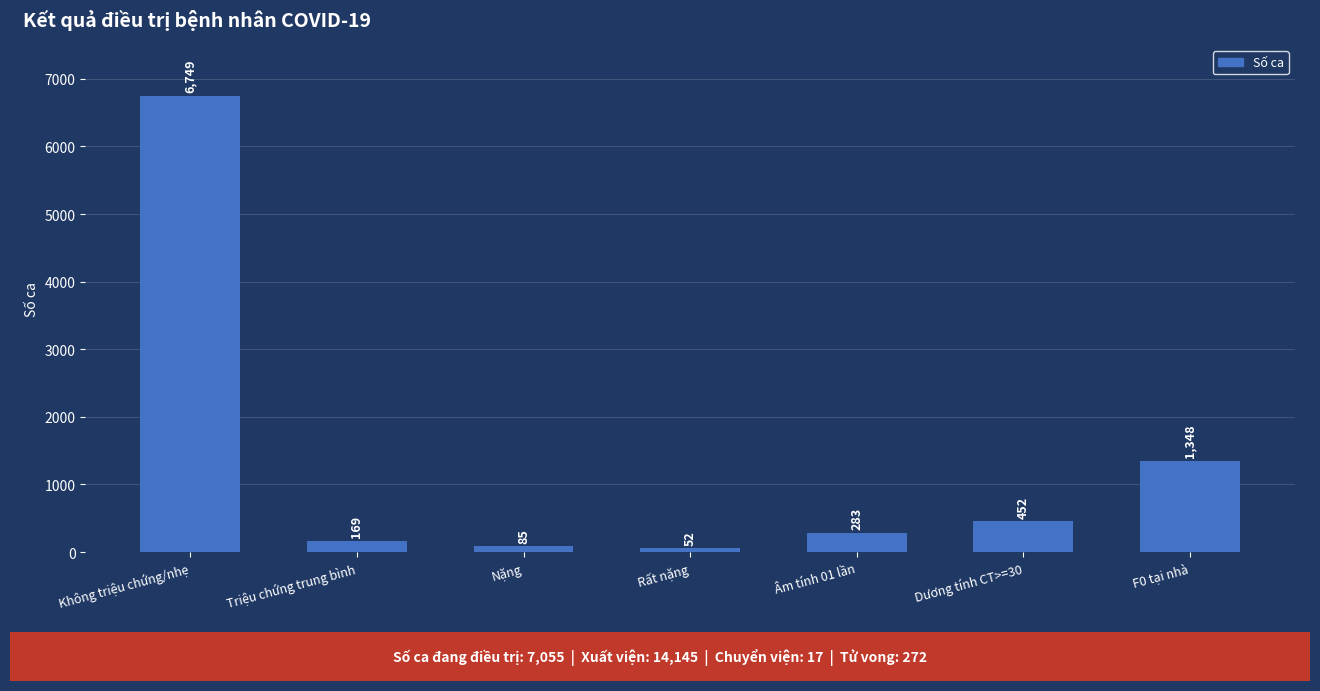

Reading left to right, list all the values displayed in this chart.

Không triệu chứng/nhẹ=6749	Triệu chứng trung bình=169	Nặng=85	Rất nặng=52	Âm tính 01 lần=283	Dương tính CT>=30=452	F0 tại nhà=1348